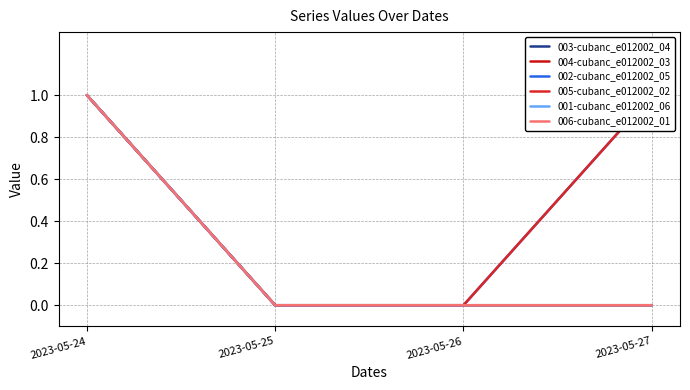

What is the sum of all 005-cubanc_e012002_02 values?

2